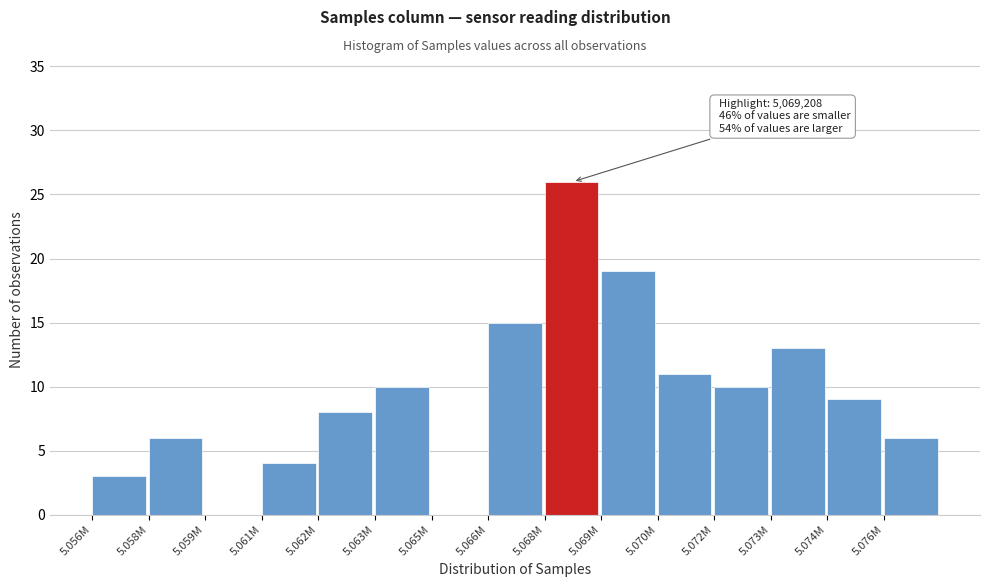

Reading right to left, transcribe all the data shown in this chart.

5.076M=6	5.074M=9	5.073M=13	5.072M=10	5.070M=11	5.069M=19	5.068M=26	5.066M=15	5.065M=0	5.063M=10	5.062M=8	5.061M=4	5.059M=0	5.058M=6	5.056M=3